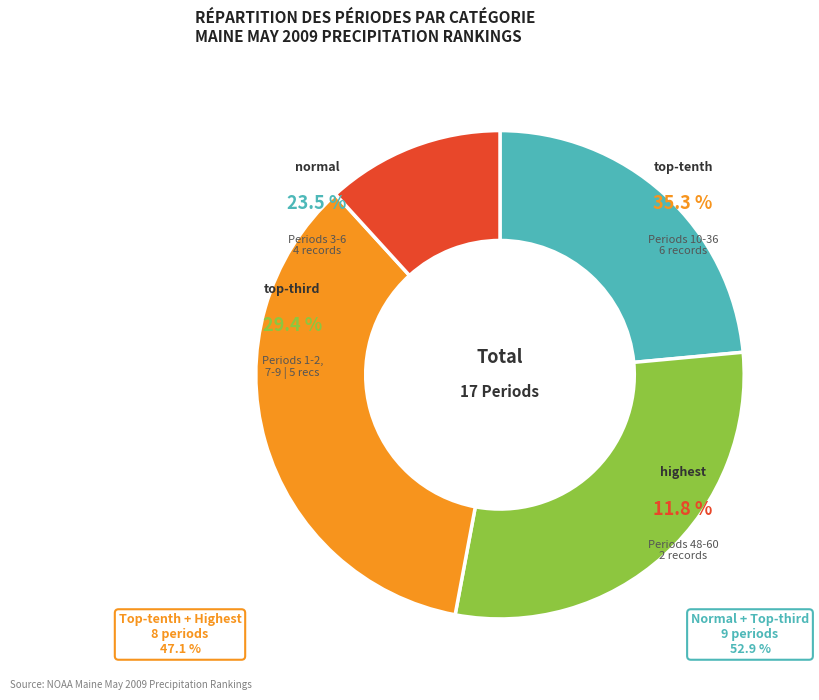

Count the number of slices in the pie.

4